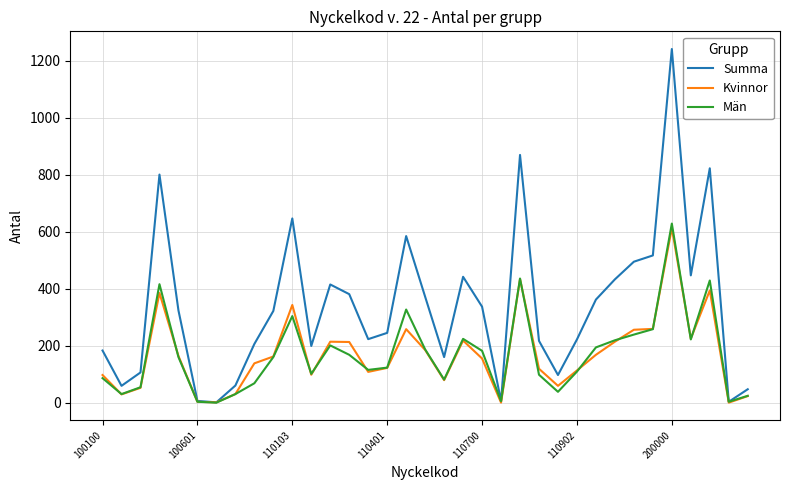

What is the maximum value shown in the chart?

1242